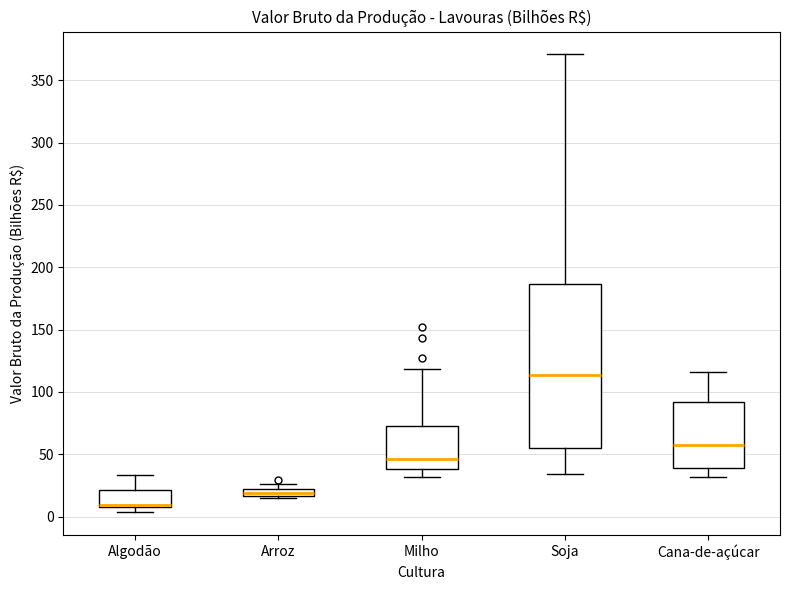

Which box has the highest median line?

Soja